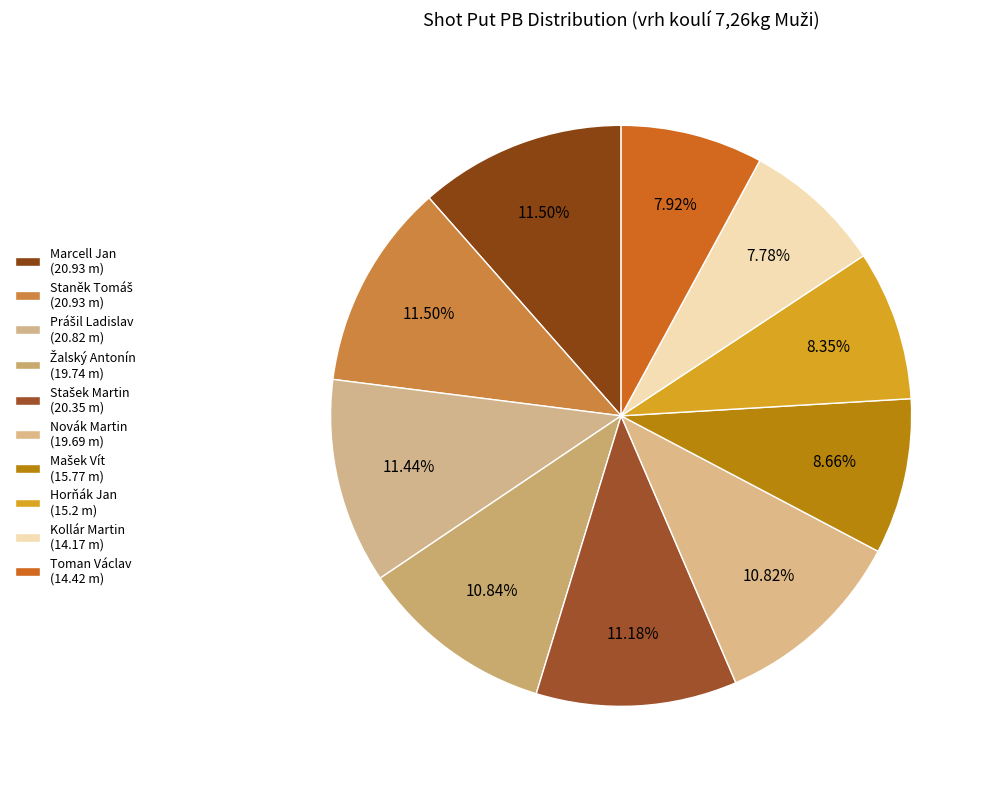

To the nearest percent, what is the combined percentage of Prášil Ladislav and Horňák Jan?

20%